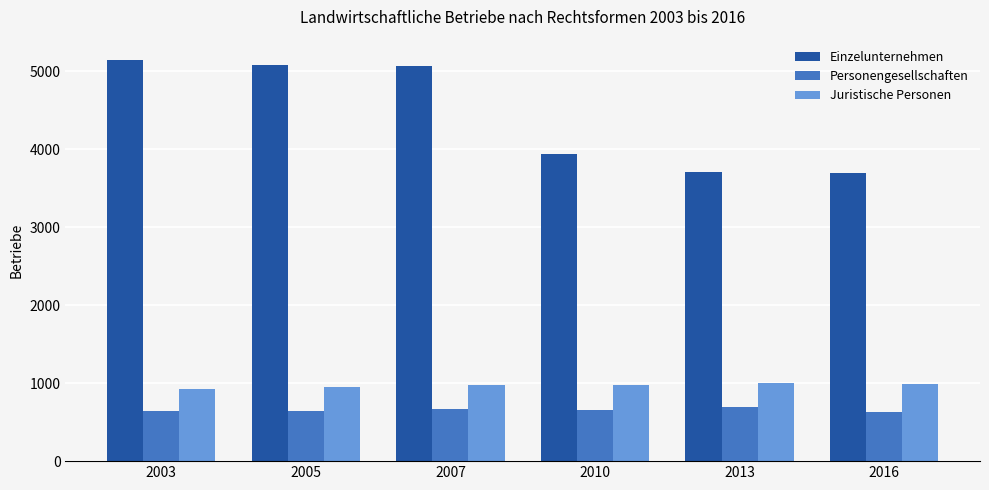

How many data points does each series have?

6